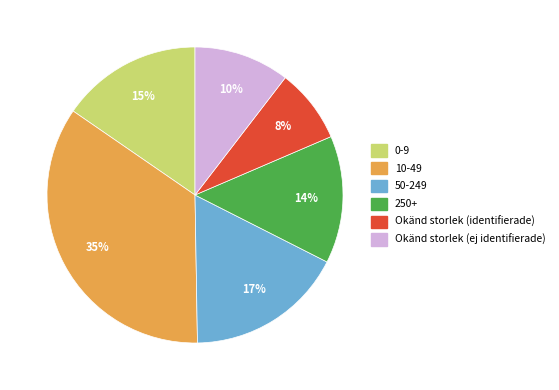

Is 0-9 the majority of the pie?

No